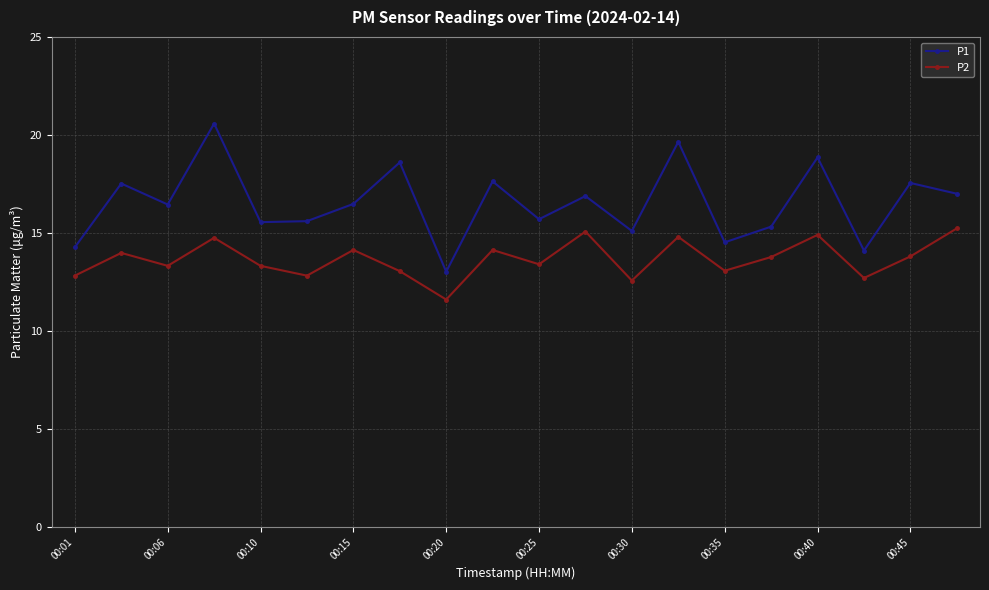

What is the value of the P2 point at the 8th from the left?

13.1